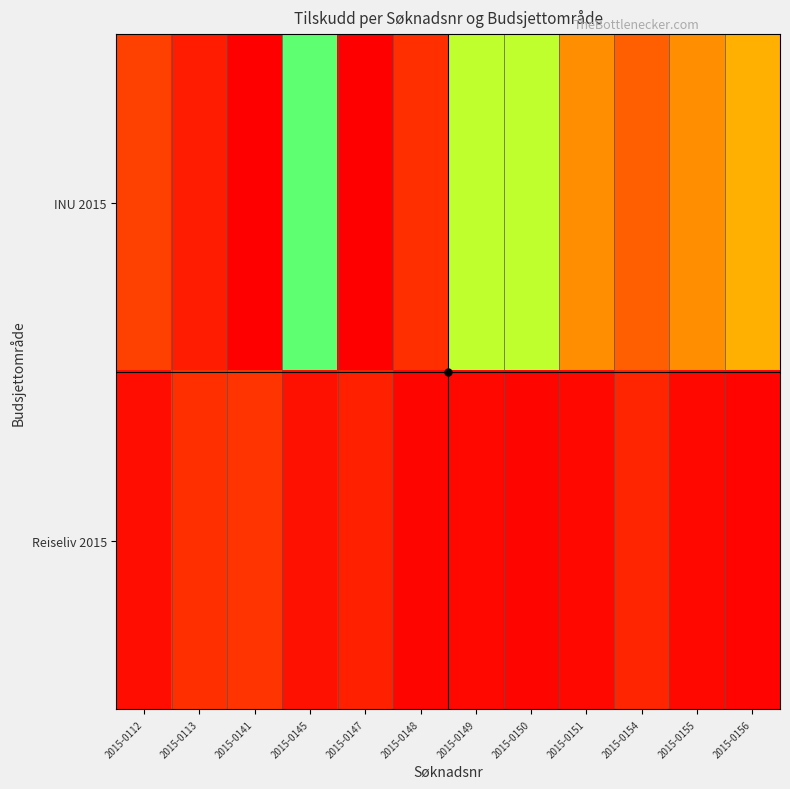

Which has a higher value, 2015-0112 or 2015-0147?

2015-0147